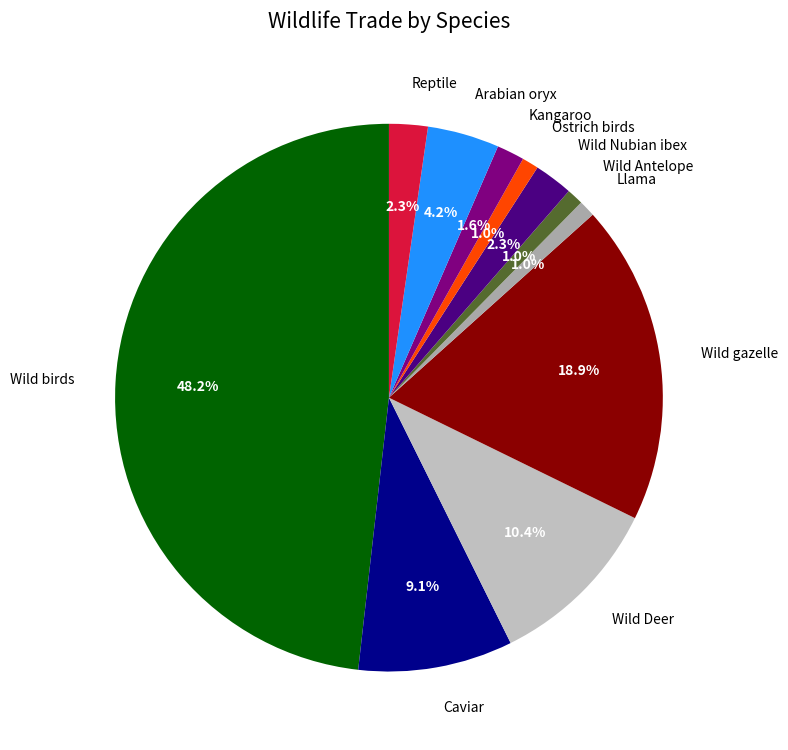

Is the sum of Wild Antelope and Arabian oryx greater than half?

No